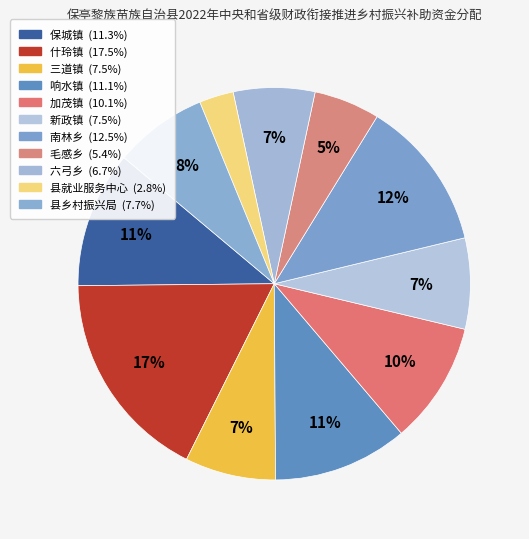

Which category has the biggest portion of the pie?

什玲镇